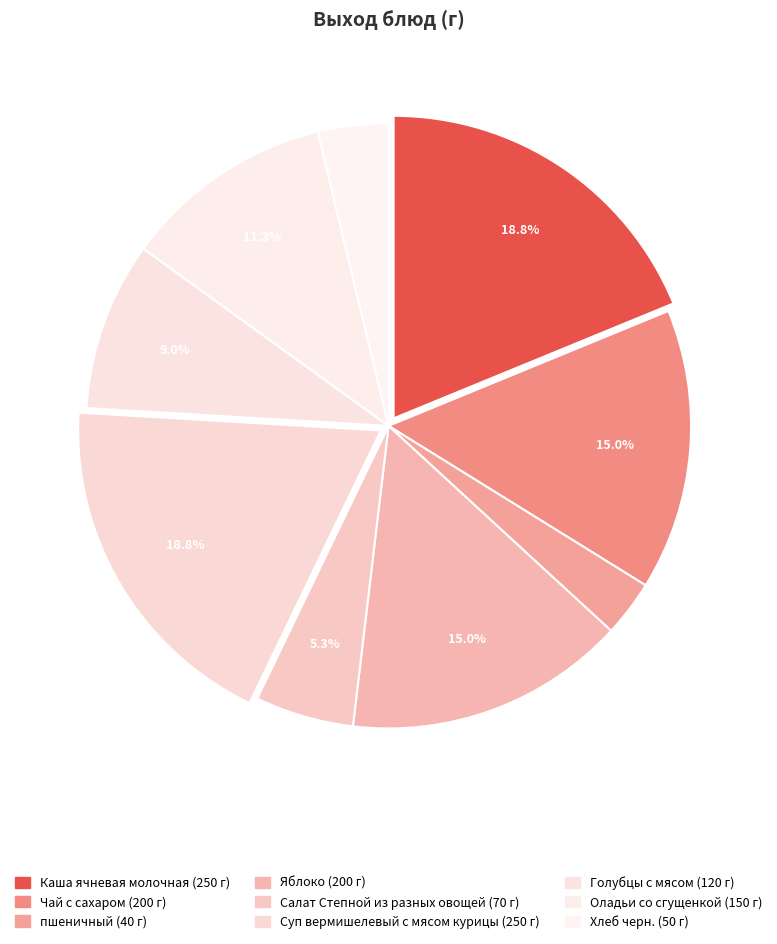

How many segments does this pie chart have?

9